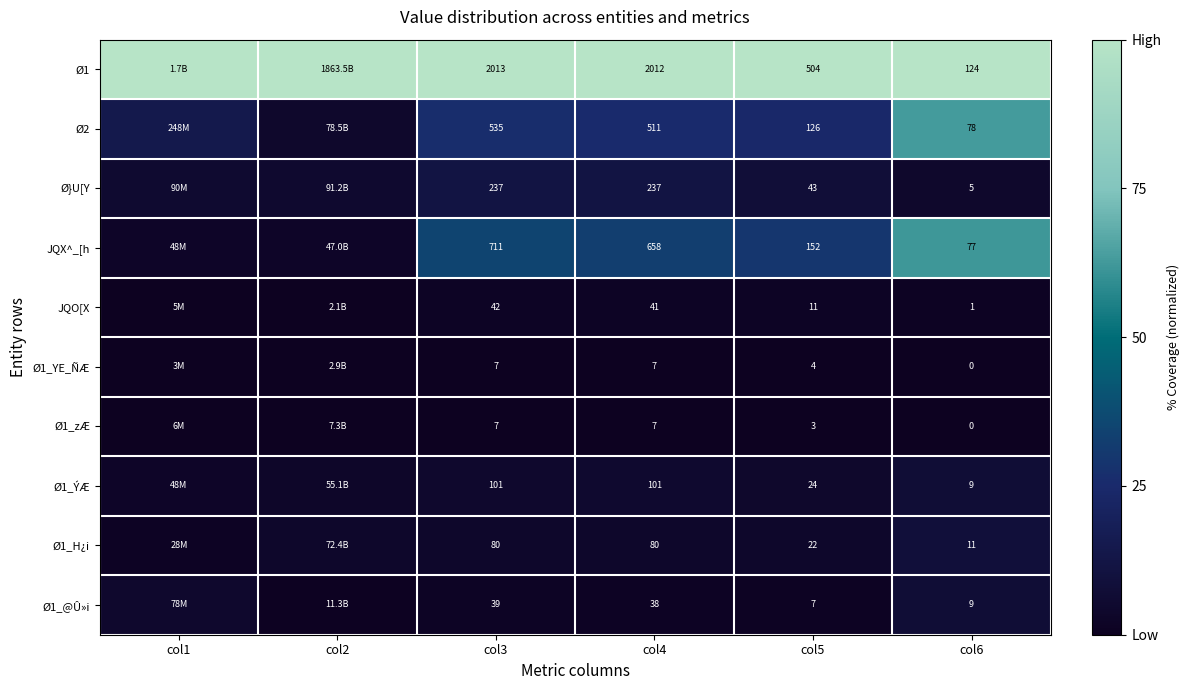

Between col1 and col3, which is larger?

col1